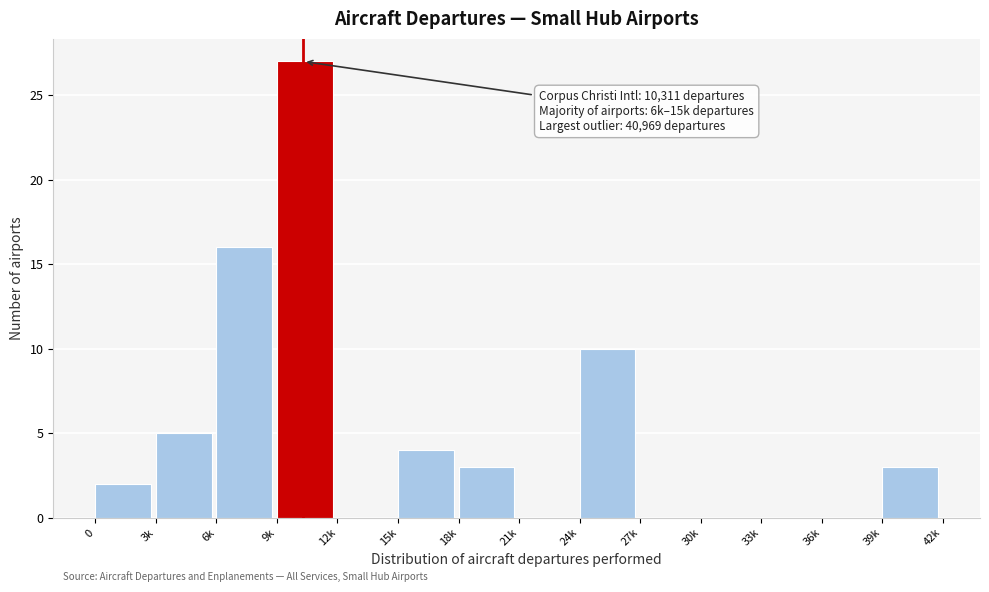

Reading left to right, extract all data points from this chart.

0=2	3k=5	6k=16	9k=27	12k=0	15k=4	18k=3	21k=0	24k=10	27k=0	30k=0	33k=0	36k=0	39k=3